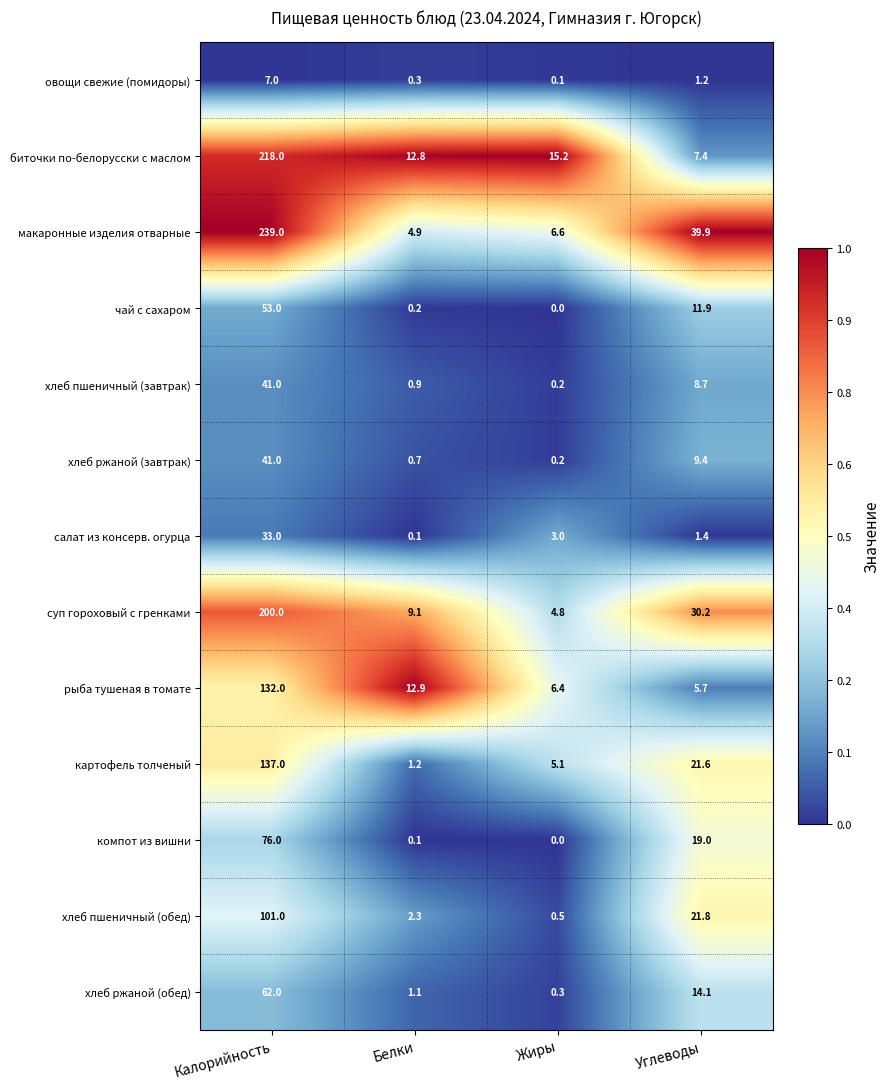

Where is овощи свежие (помидоры) nearest to the value 3?

Углеводы